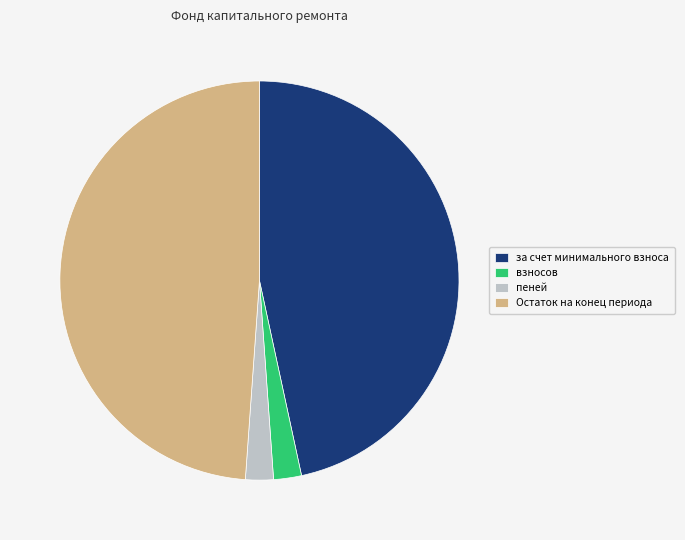

Is the sum of за счет минимального взноса and Остаток на конец периода greater than half?

Yes